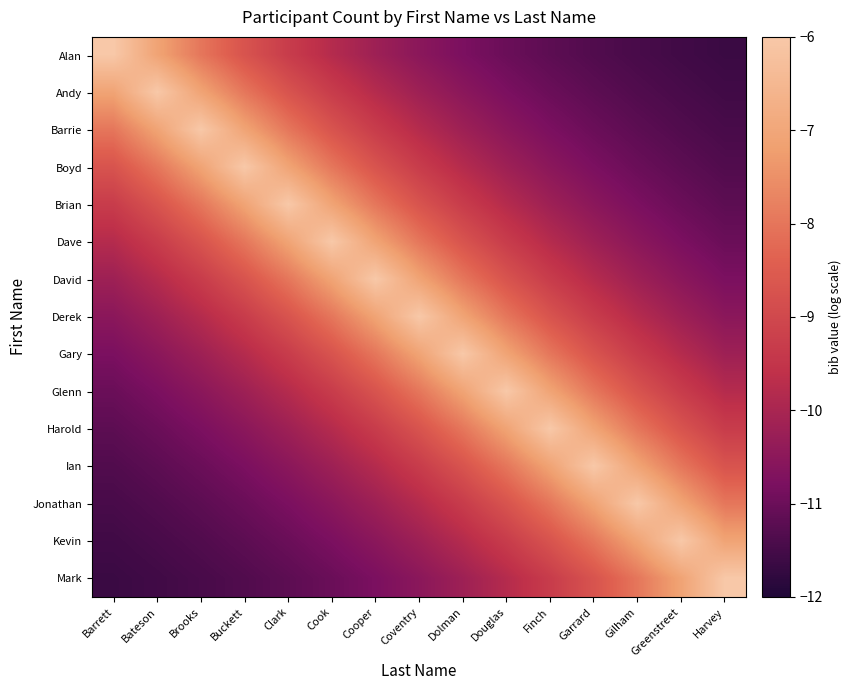

What is the difference between the highest and lowest values at Bateson?

5.6